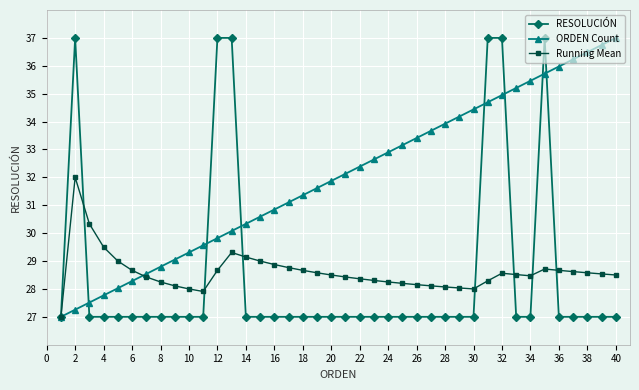

What is the sum of all Running Mean values?

1144.1